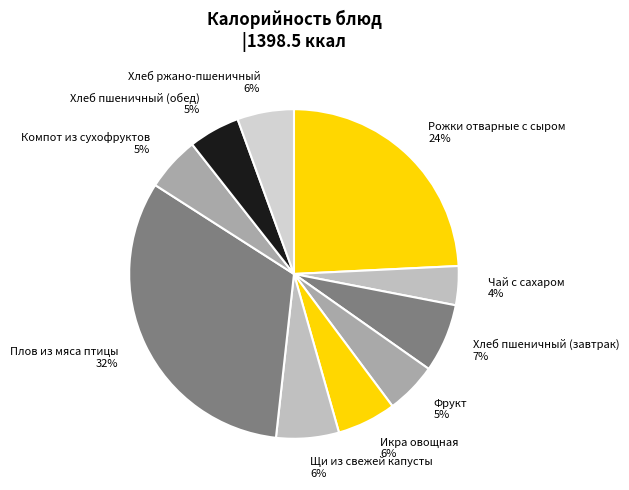

Do Фрукт 5% and Хлеб ржано-пшеничный 6% together represent more than half of the pie?

No